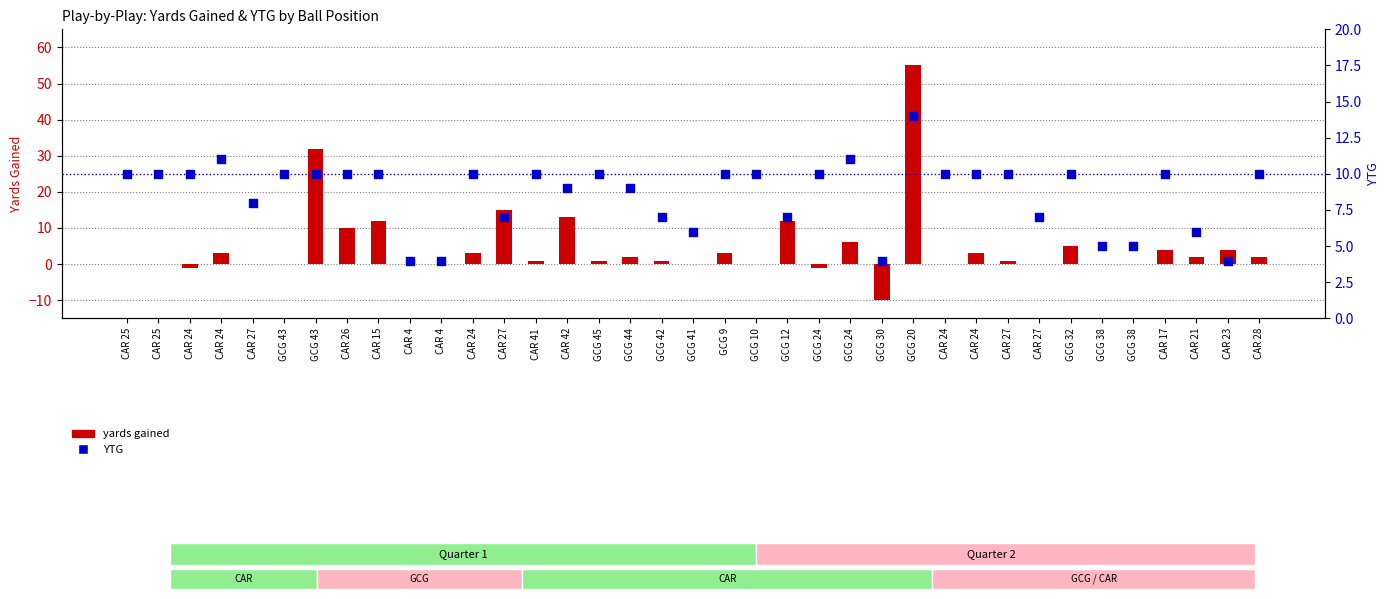

At which category is the sum across all series the highest?

GCG 20